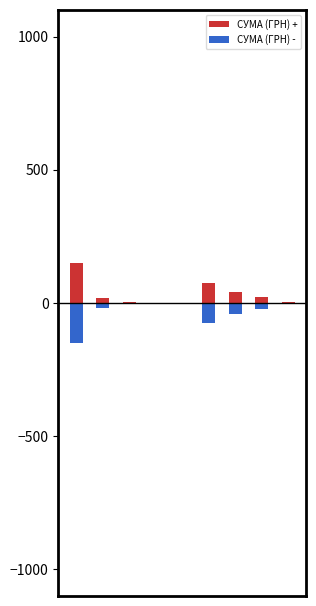

Reading right to left, extract all data points from this chart.

СУМА (ГРН) +: 8=2.9	7=23.0	6=41.7	5=75.7	4=0.2	3=0.5	2=5.3	1=19.8	0=150.0
СУМА (ГРН) -: 8=-2.9	7=-23.0	6=-41.7	5=-75.7	4=-0.2	3=-0.5	2=-5.3	1=-19.8	0=-150.0